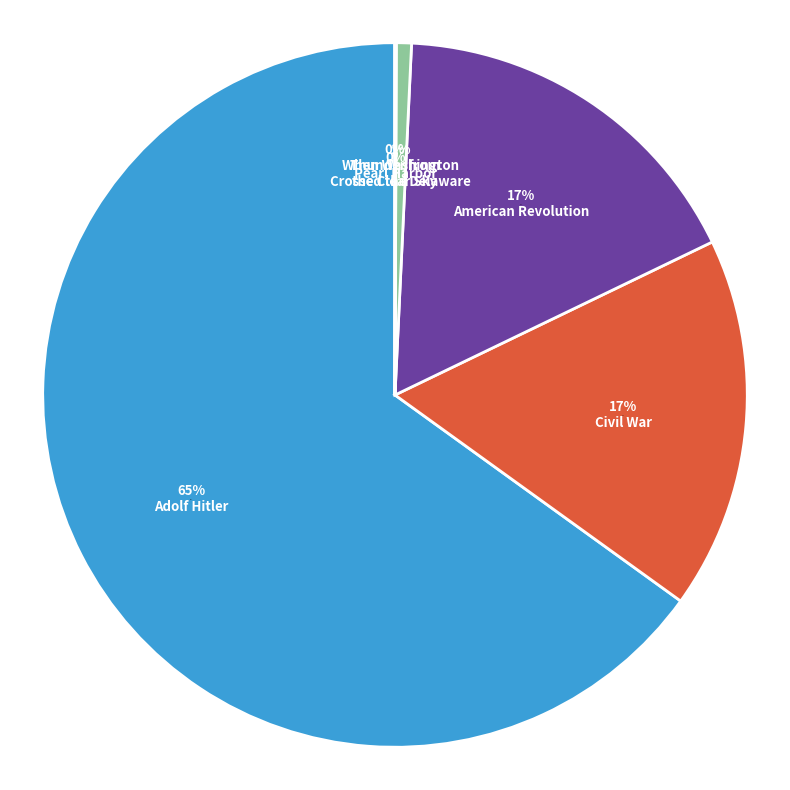

How many slices are in this pie chart?

6